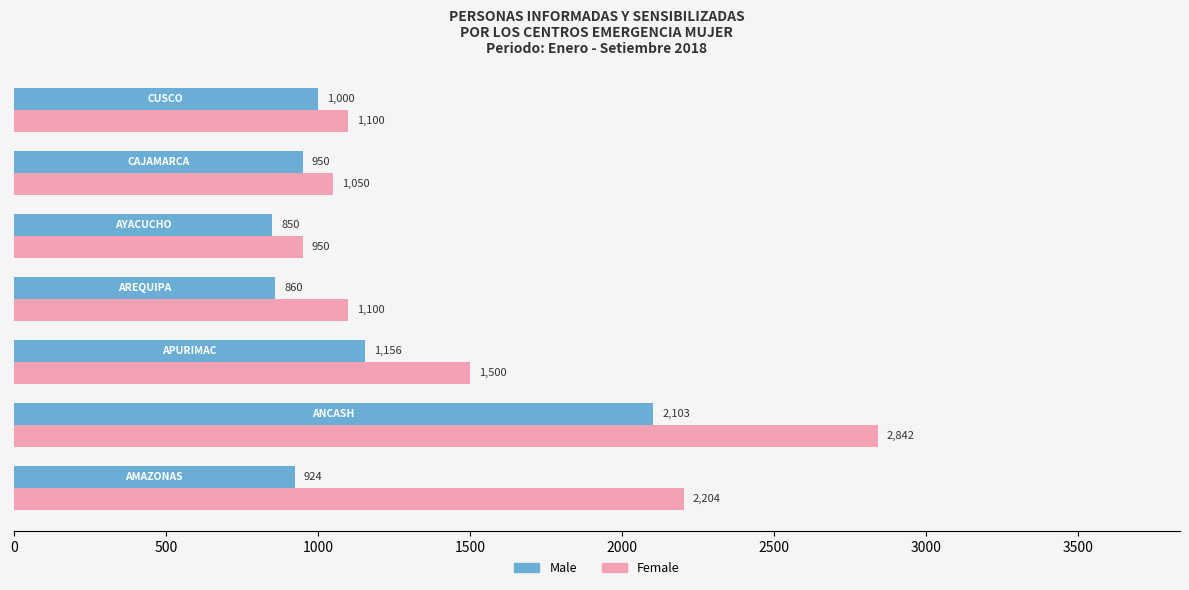

Rank the series by their maximum value, from lowest to highest.

Male, Female